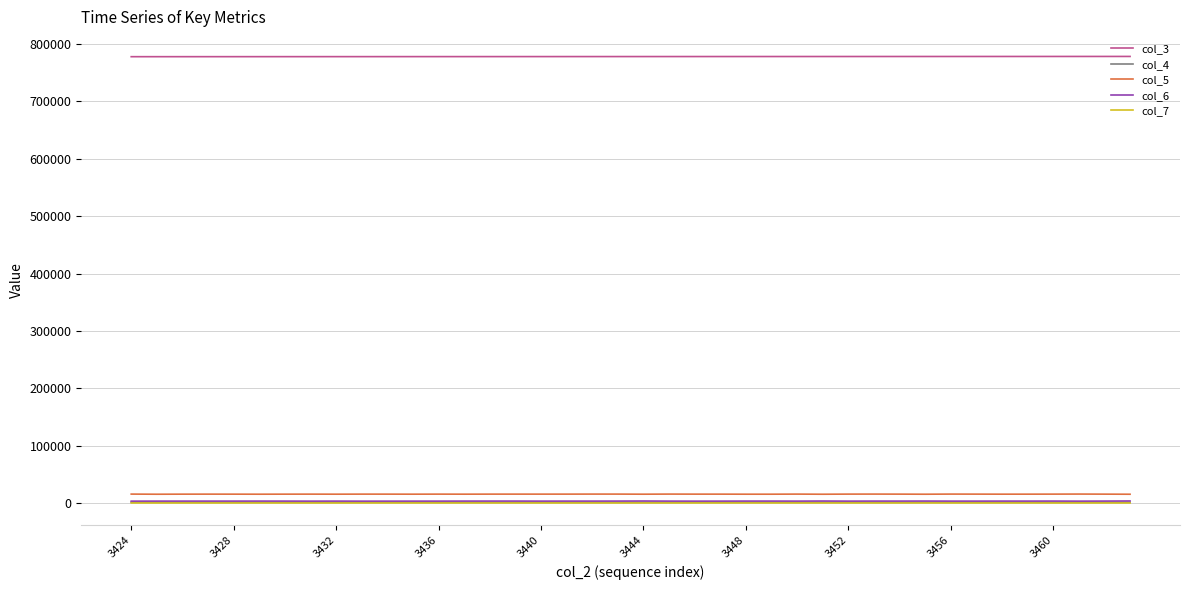

What is the difference between the maximum and minimum values in the col_7 series?

41